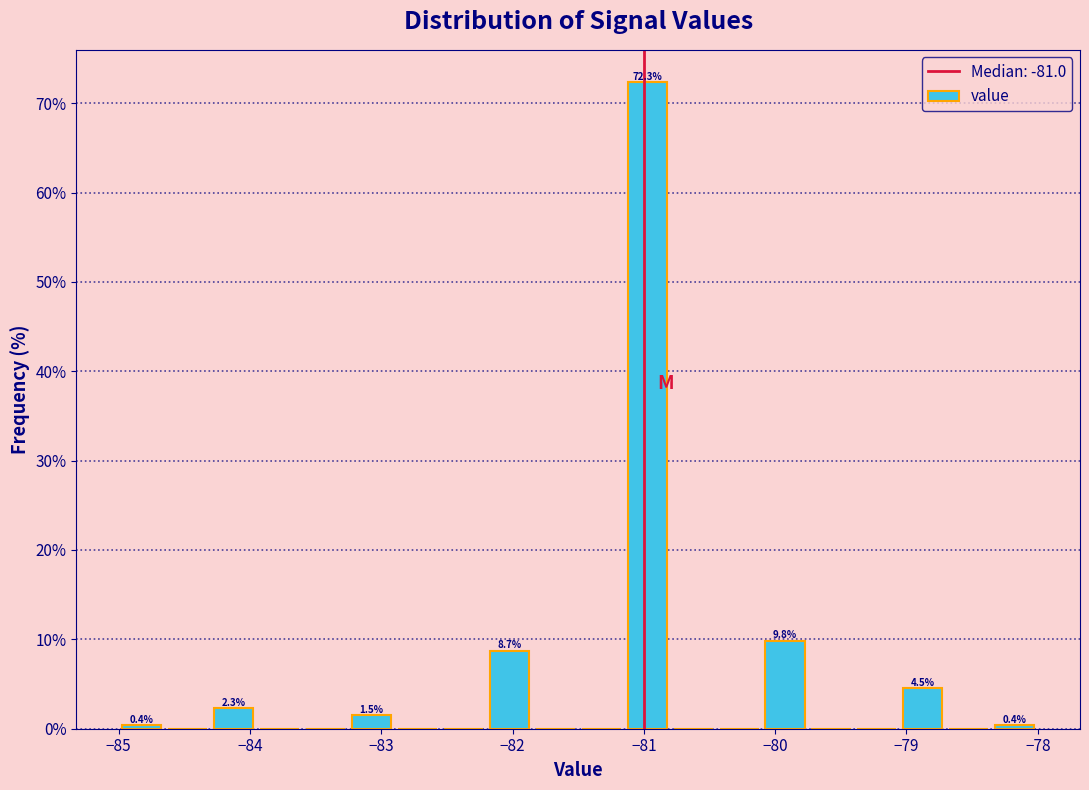

Read against the x-axis, roughly where is the centre of the tallest bar?

-81.0